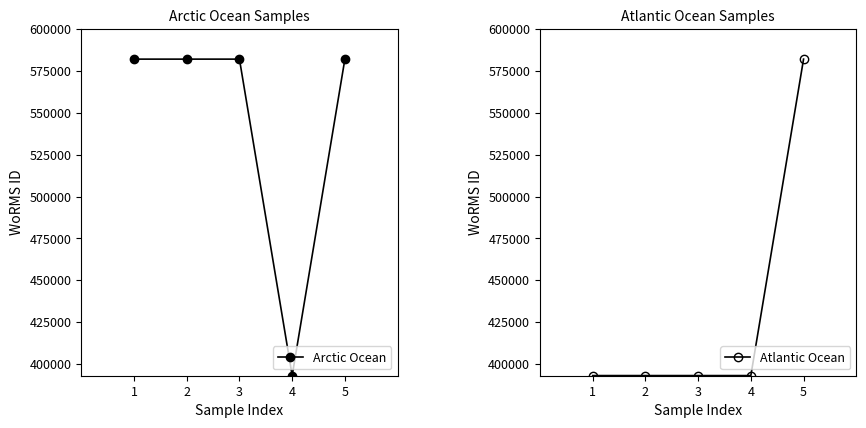

Rank the series by their average value, from lowest to highest.

Atlantic Ocean, Arctic Ocean